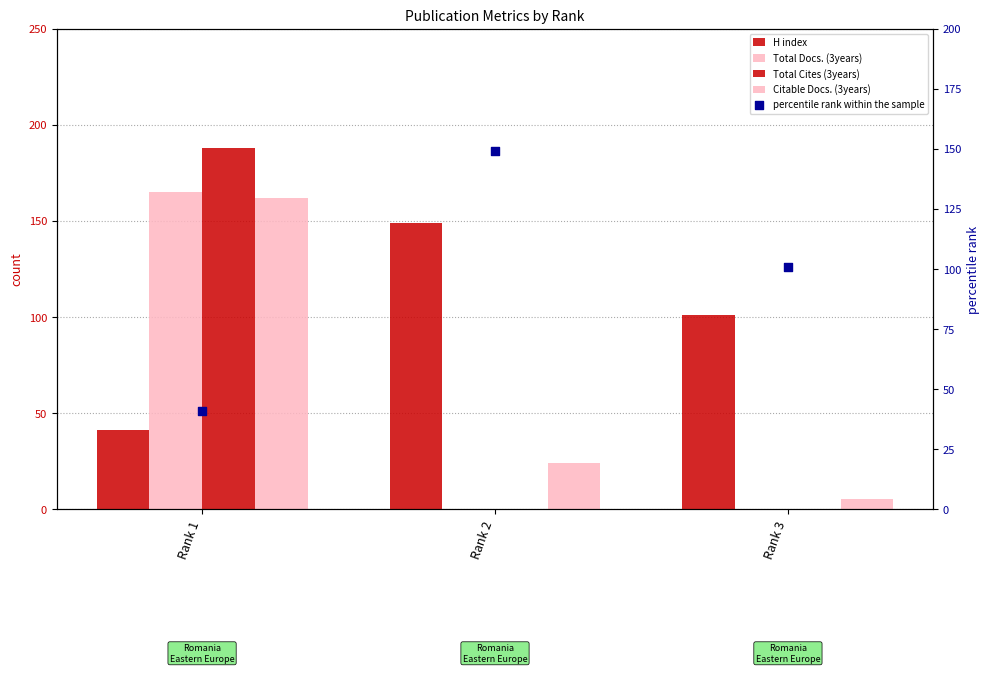

What is the total value across all series at Rank 3?

207